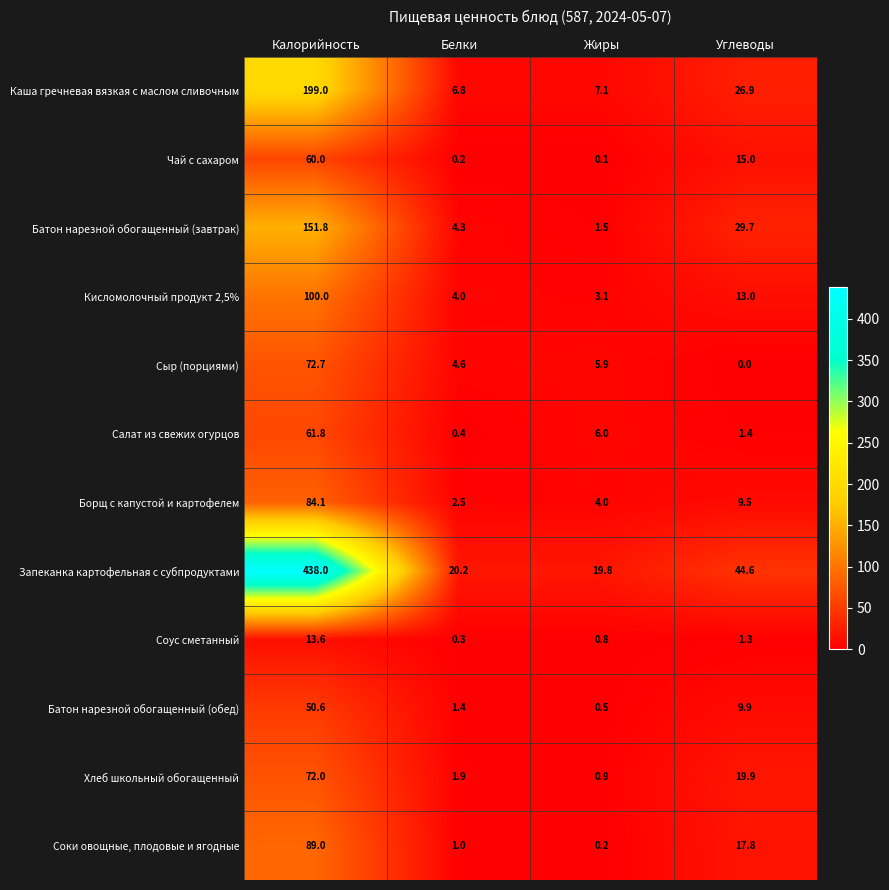

What is the total value across all series at Углеводы?

189.0